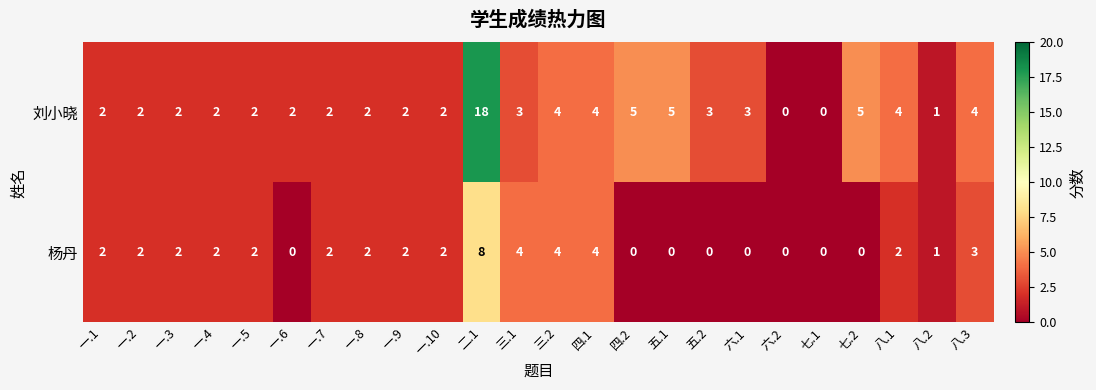

Count the 杨丹 values in the range 0 to 2.

19